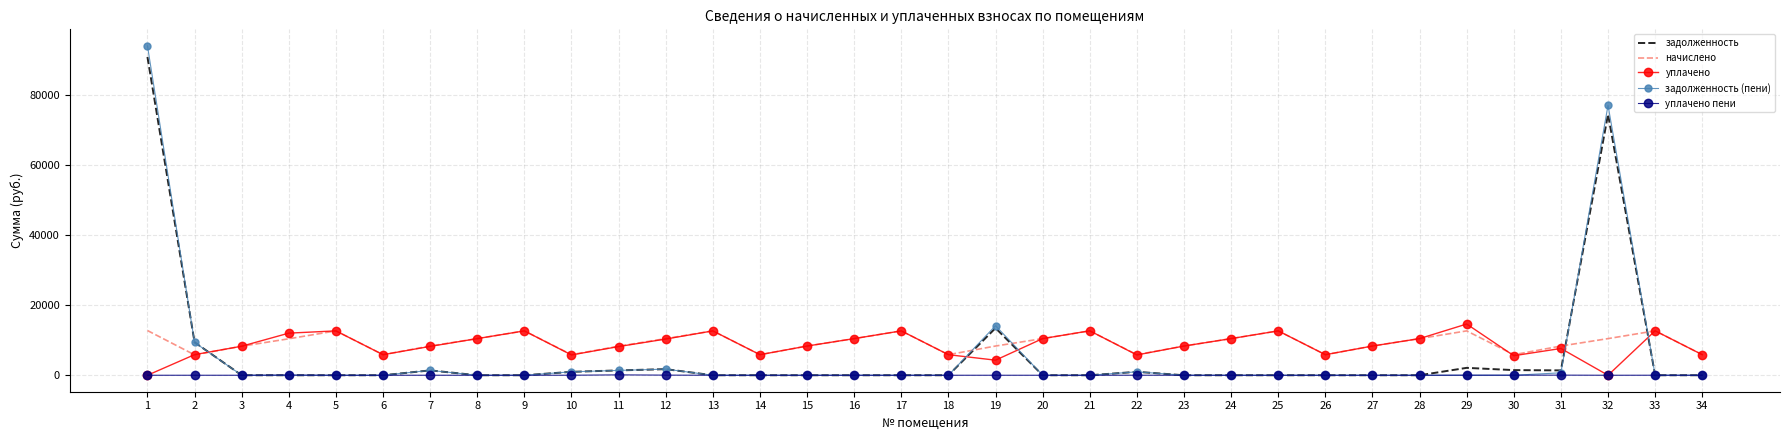

Which series has the widest spread of values?

задолженность (пени)